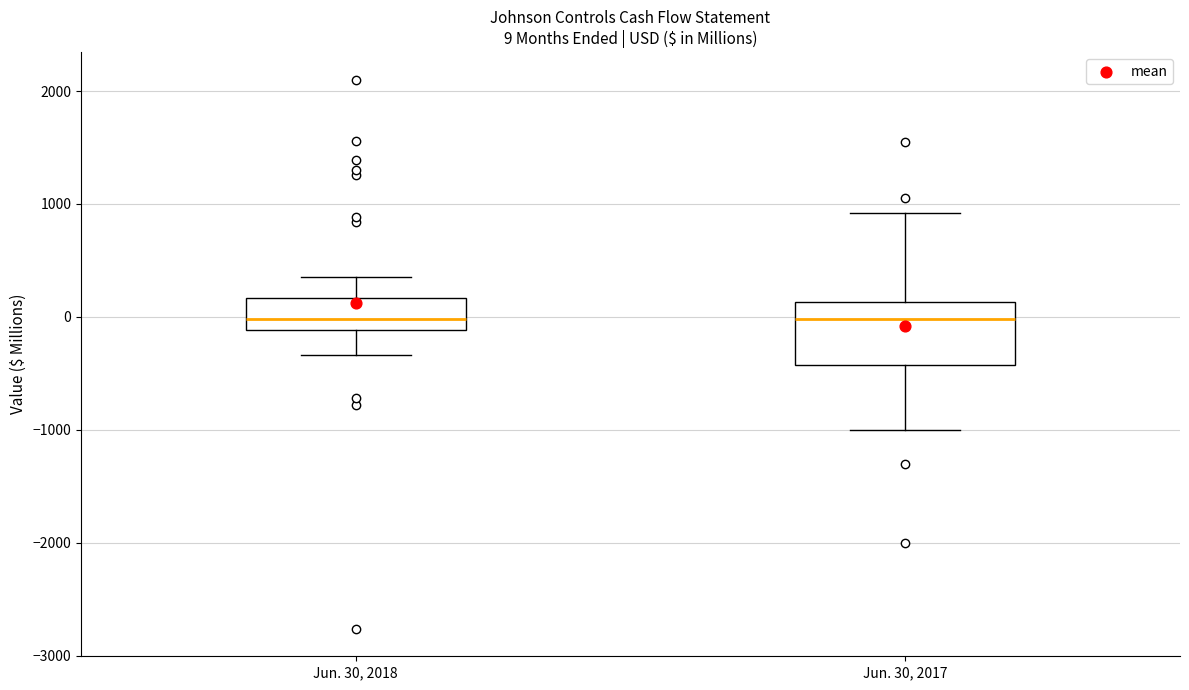

Which box is the tallest, from its lower edge to its upper edge?

Jun. 30, 2017